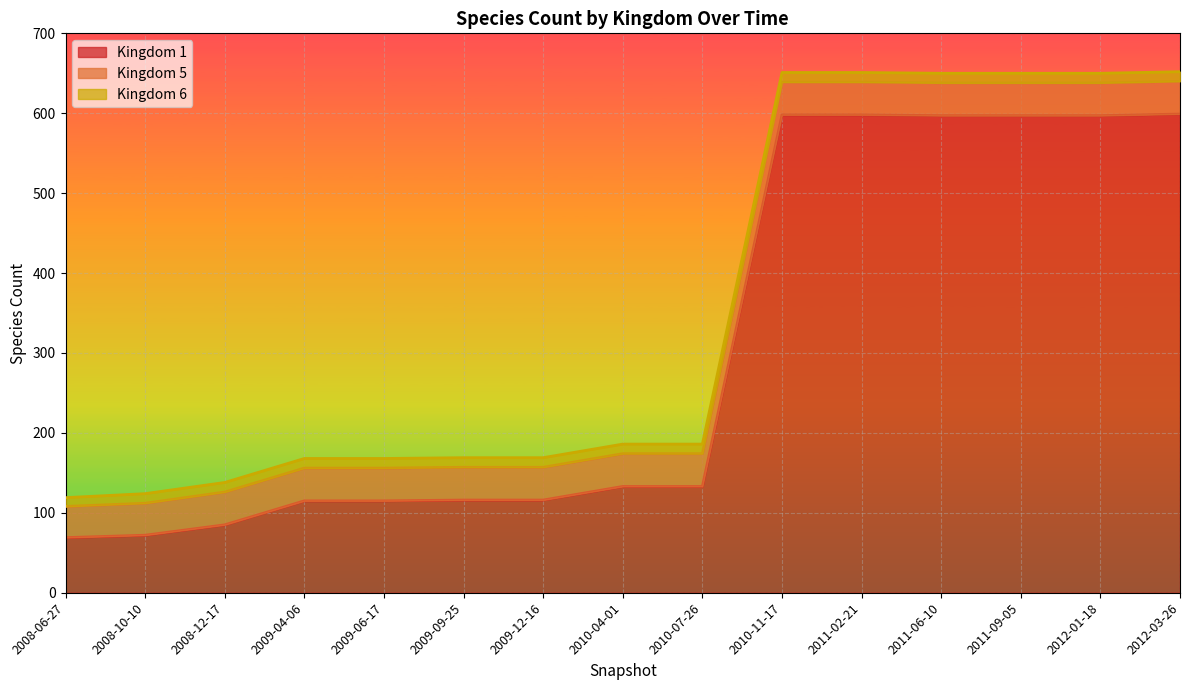

Rank the series at 2010-07-26 from lowest to highest value.

Kingdom 6, Kingdom 5, Kingdom 1